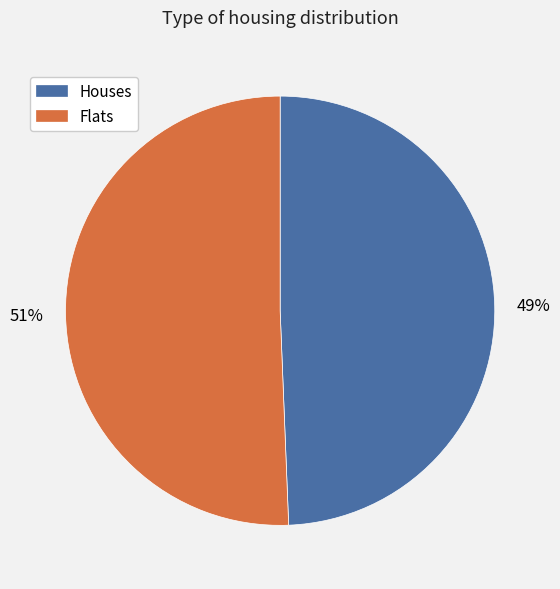

To the nearest percent, what is the average slice percentage?

50%